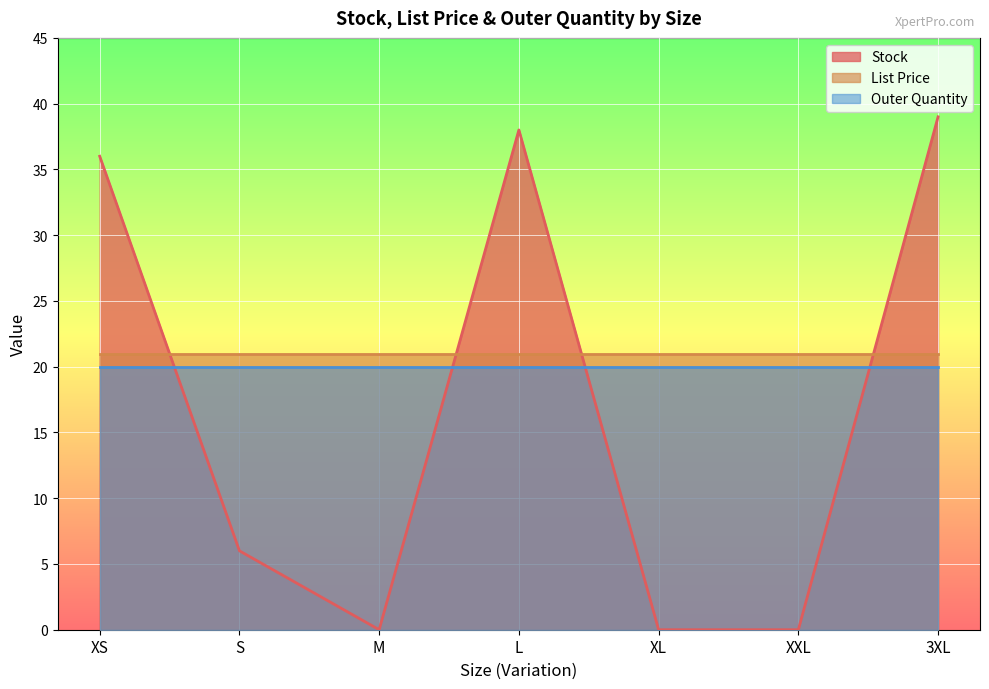

Reading left to right, list all the values displayed in this chart.

Stock: 36.0	6.0	0.0	38.0	0.0	0.0	39.0
List Price: 20.9	20.9	20.9	20.9	20.9	20.9	20.9
Outer Quantity: 20.0	20.0	20.0	20.0	20.0	20.0	20.0